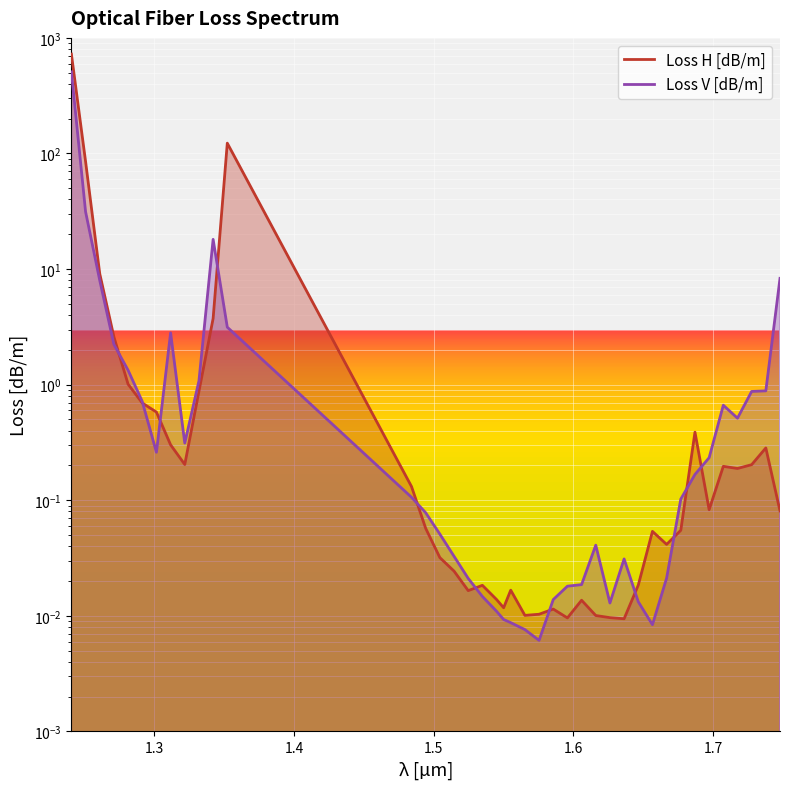

Reading left to right, list all the values displayed in this chart.

Loss H [dB/m]: 724.5	85.3	9.1	2.6	1.0	0.7	0.6	0.3	0.2	0.9	3.7	122.8	0.1	0.1	0.0	0.0	0.0	0.0	0.0	0.0	0.0	0.0	0.0	0.0	0.0	0.0	0.0	0.0	0.0	0.0	0.1	0.0	0.1	0.4	0.1	0.2	0.2	0.2	0.3	0.1
Loss V [dB/m]: 508.2	31.3	8.0	2.2	1.3	0.7	0.3	2.8	0.3	1.1	18.1	3.1	0.1	0.1	0.1	0.0	0.0	0.0	0.0	0.0	0.0	0.0	0.0	0.0	0.0	0.0	0.0	0.0	0.0	0.0	0.0	0.0	0.1	0.2	0.2	0.7	0.5	0.9	0.9	8.3